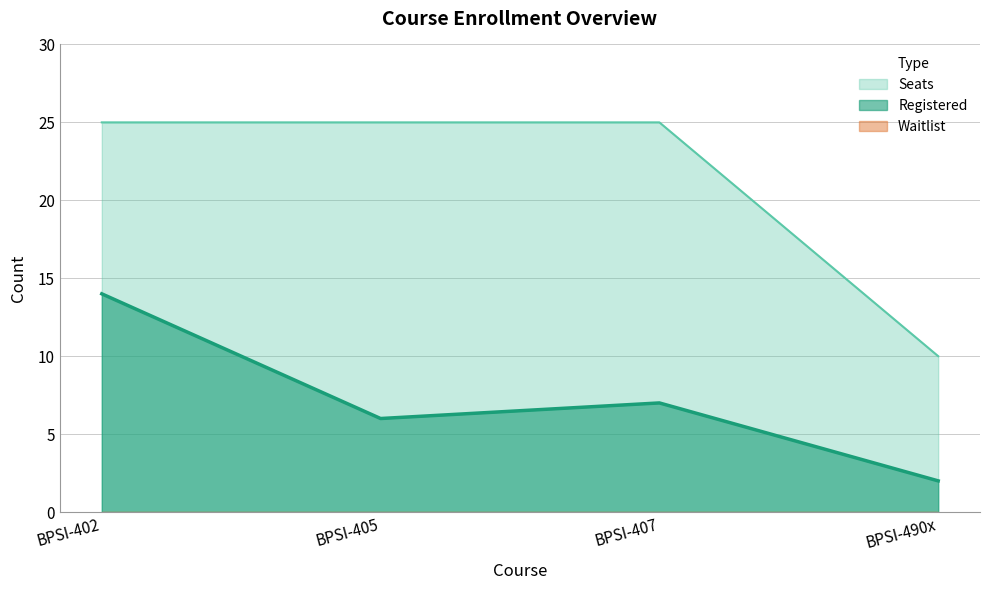

The Registered series shows 2 at BPSI-490x. True or false?

True